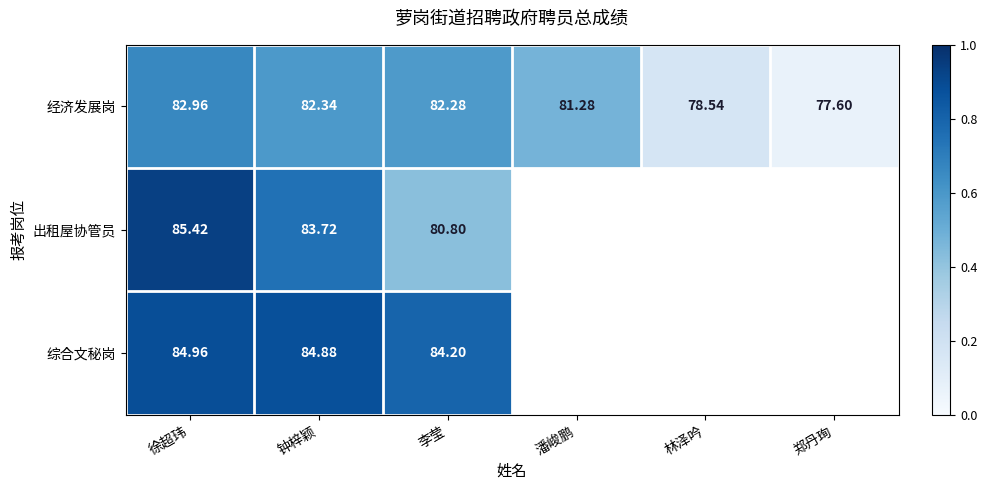

At 徐超玮, list the series in order from largest to smallest.

出租屋协管员, 综合文秘岗, 经济发展岗